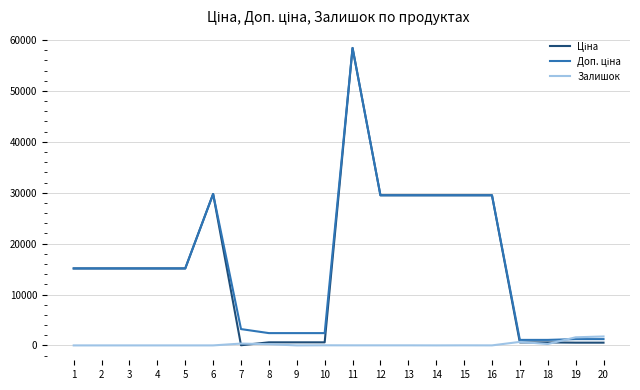

What is the spread (max minus min) of values at 3?

15120.0